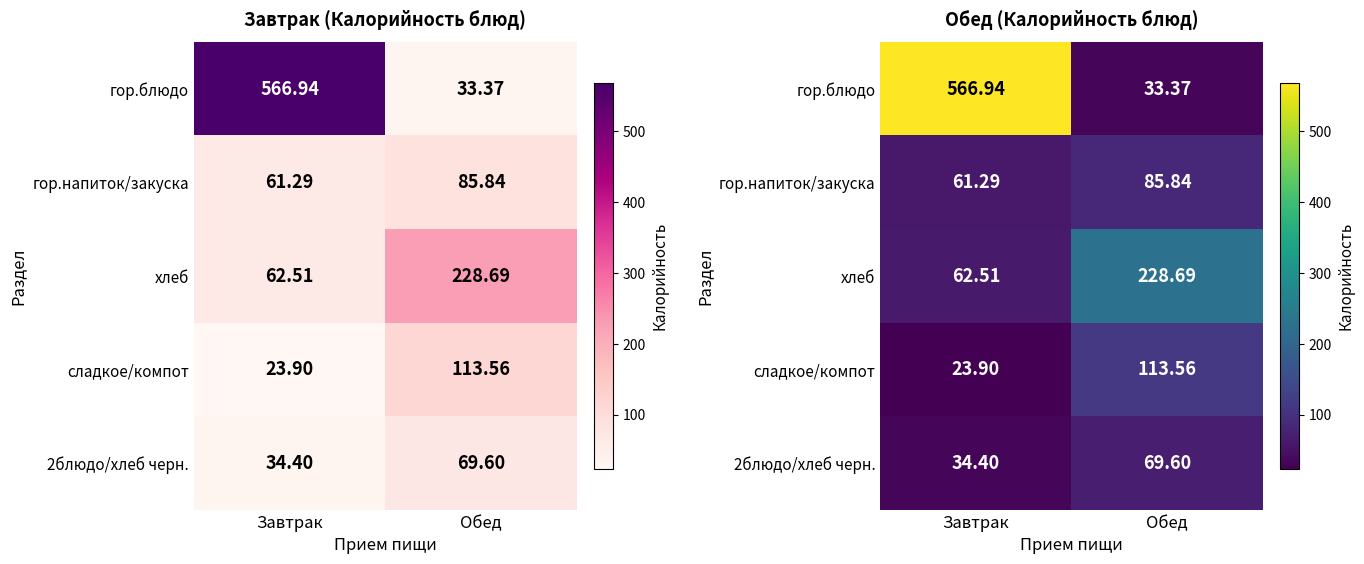

Which series has the widest spread of values?

гор.блюдо